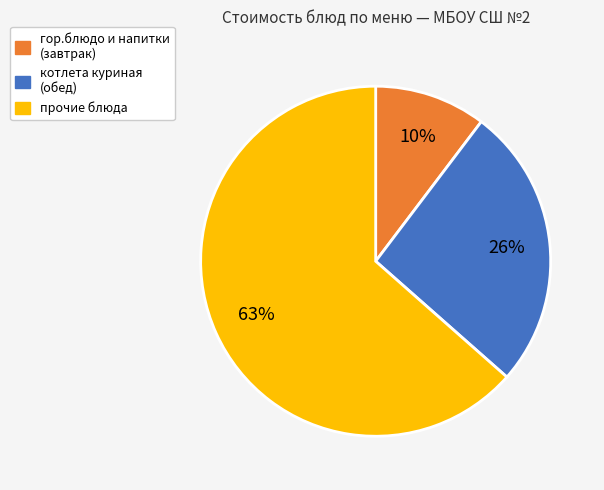

To the nearest percent, what portion does гор.блюдо и напитки (завтрак) represent?

10%